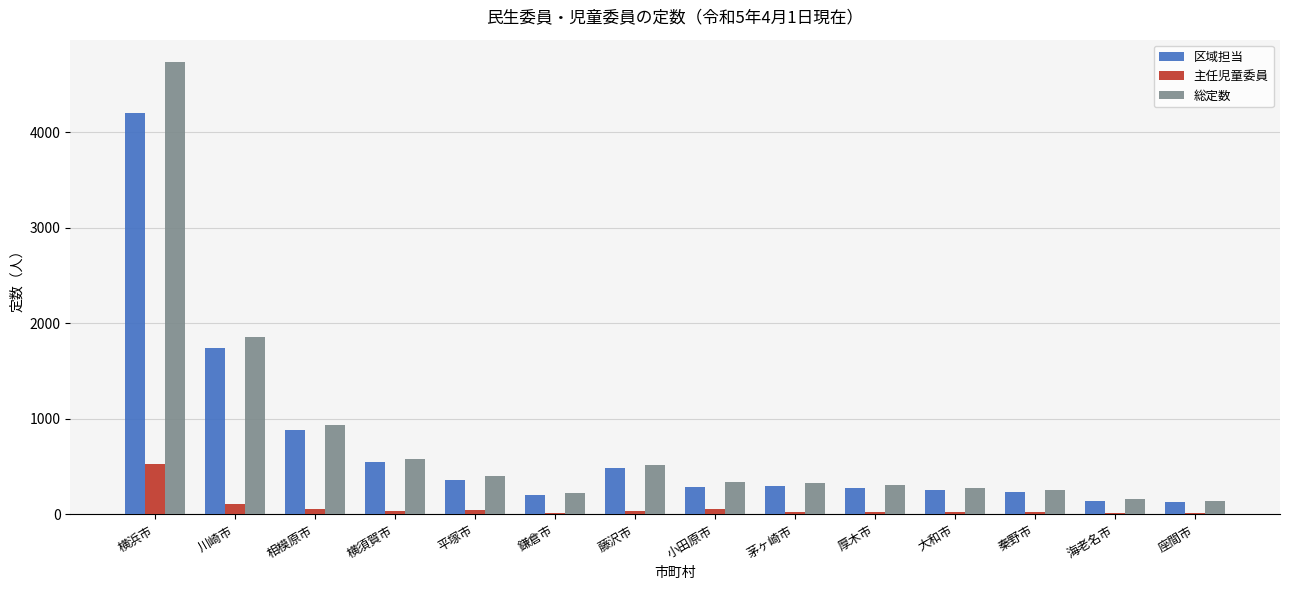

What is the sum of all 区域担当 values?

10062